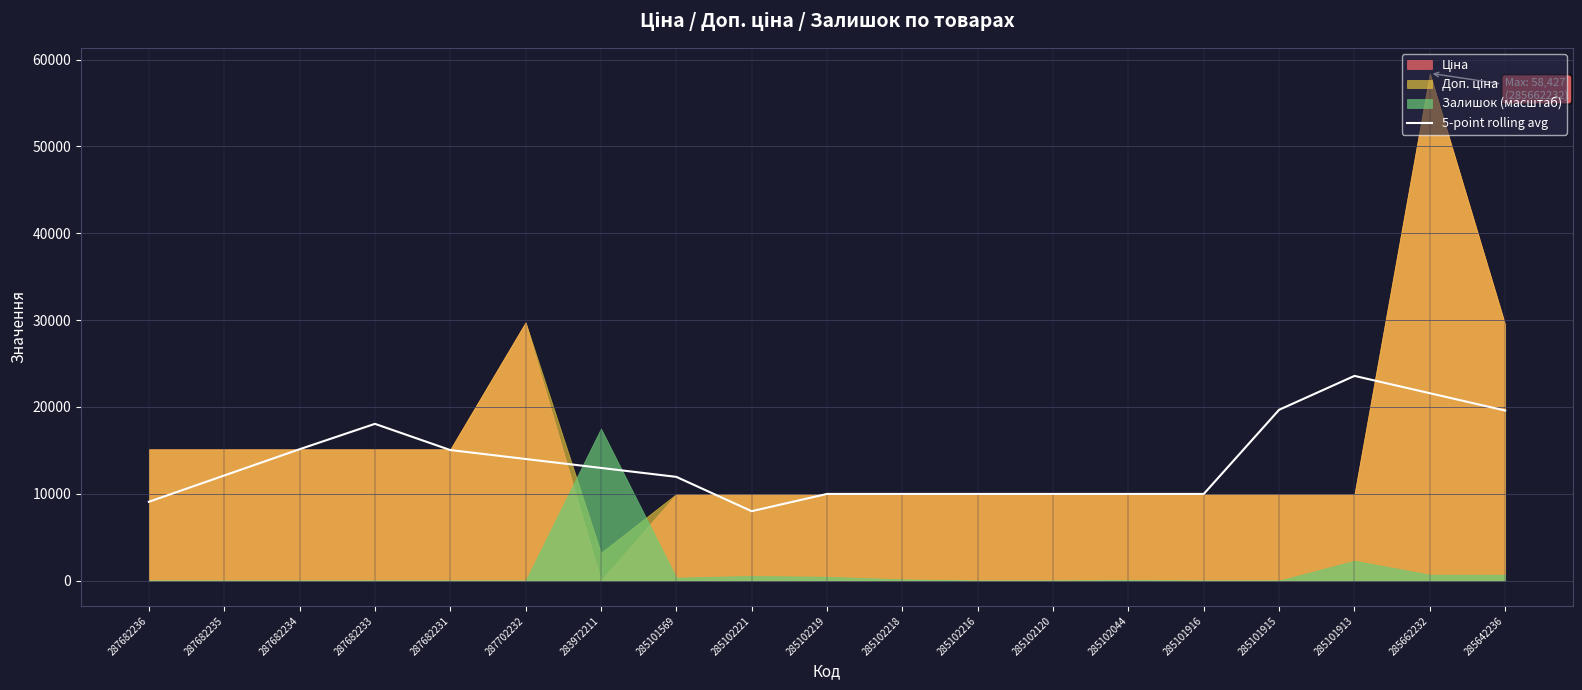

Approximately how many times larger is the value at 285102120 compared to 287682231?

0.7